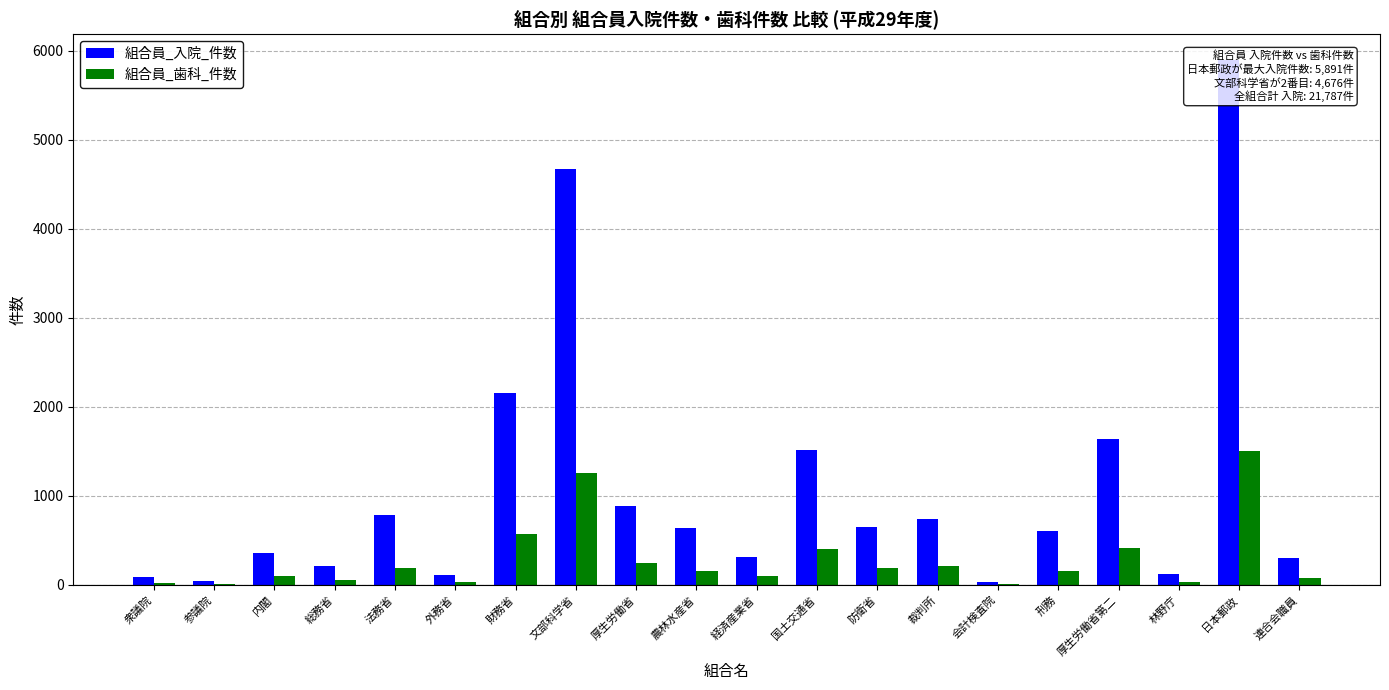

At which category does the chart reach its minimum across all series?

参議院